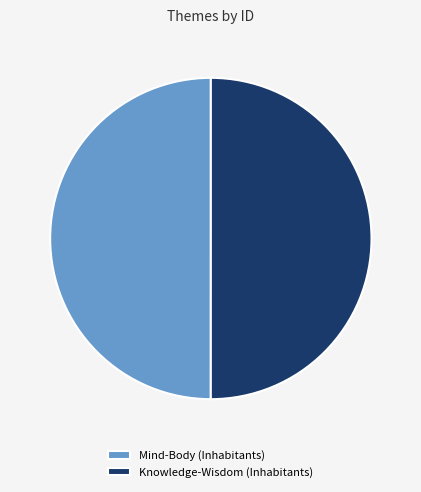

What is the ratio of the value at Knowledge-Wisdom (Inhabitants) to the value at Mind-Body (Inhabitants)?

1.0